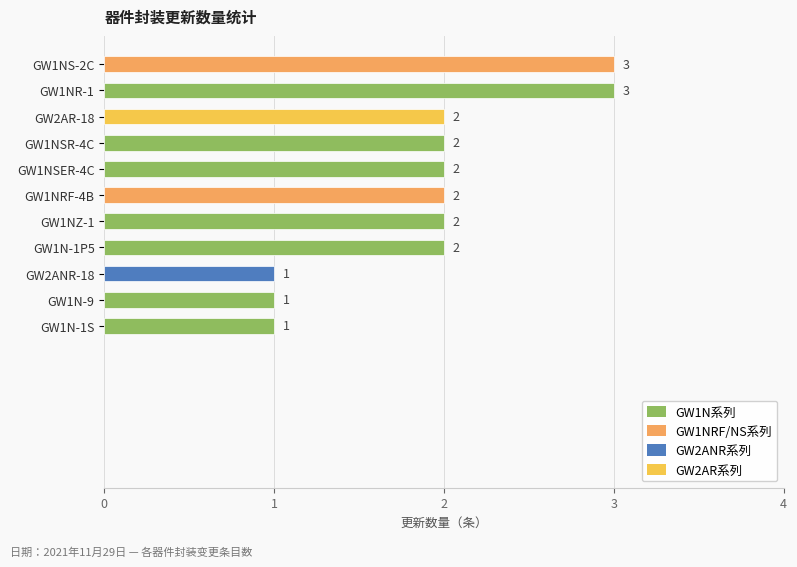

Reading bottom to top, extract all data points from this chart.

GW1N-1S=1	GW1N-9=1	GW2ANR-18=1	GW1N-1P5=2	GW1NZ-1=2	GW1NRF-4B=2	GW1NSER-4C=2	GW1NSR-4C=2	GW2AR-18=2	GW1NR-1=3	GW1NS-2C=3